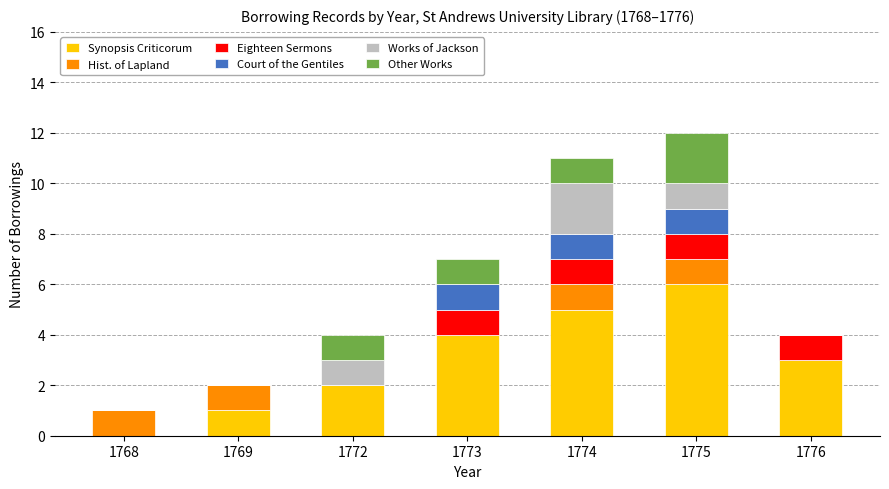

What are all the series names shown in the legend?

Synopsis Criticorum, Hist. of Lapland, Eighteen Sermons, Court of the Gentiles, Works of Jackson, Other Works